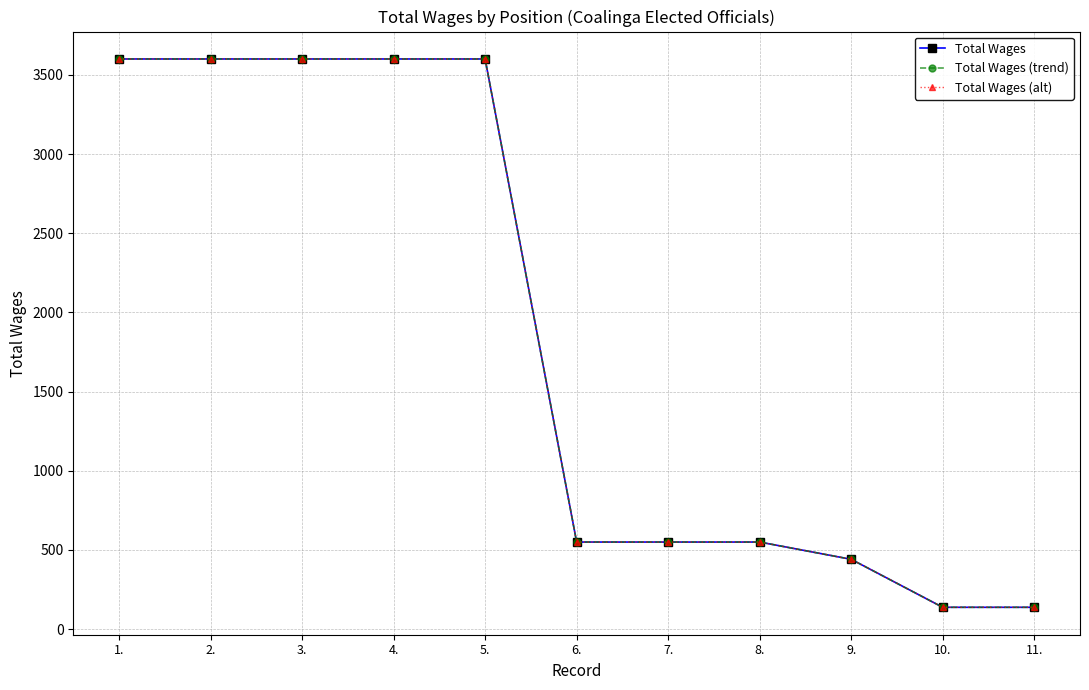

What is the label of the 4th point from the right?

8.